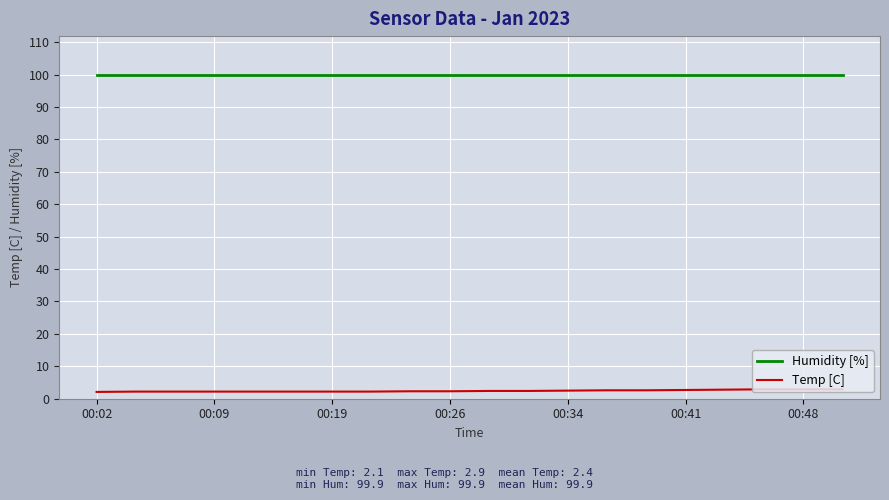

How many lines are shown in the chart?

2